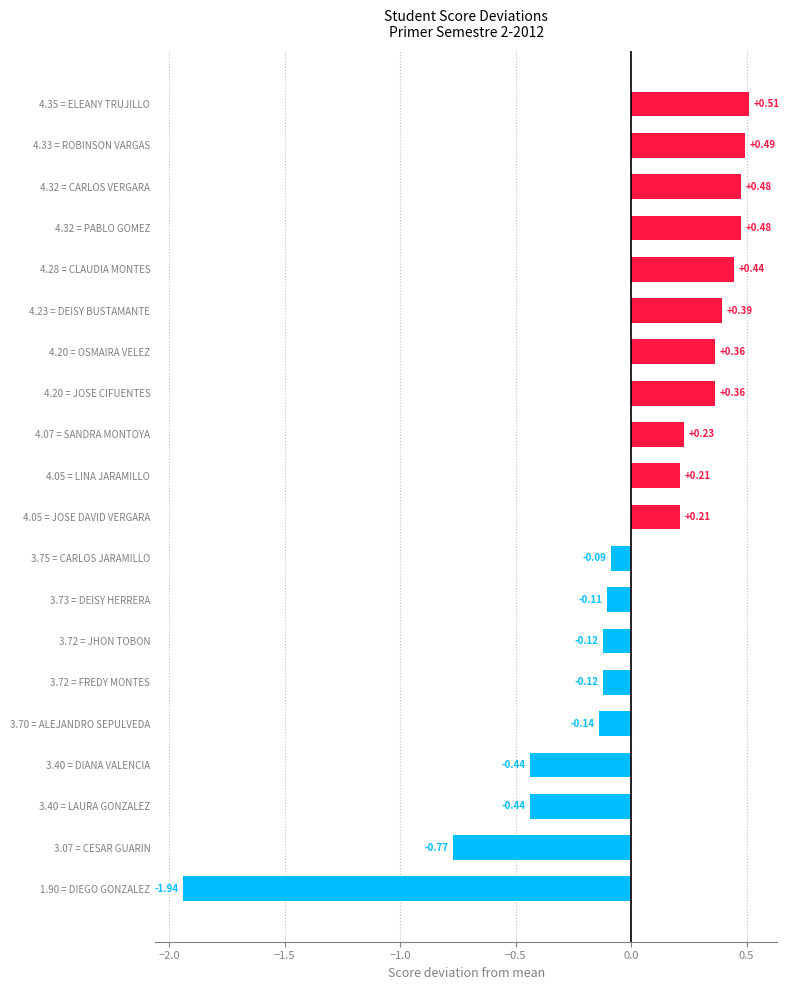

Which label corresponds to the largest value in the chart?

4.35 = ELEANY TRUJILLO